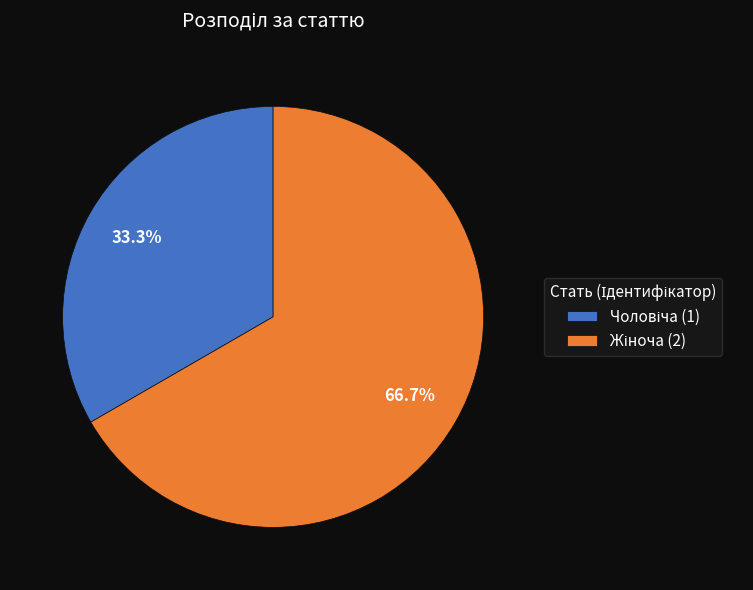

Is there any slice that represents more than half of the pie?

Yes